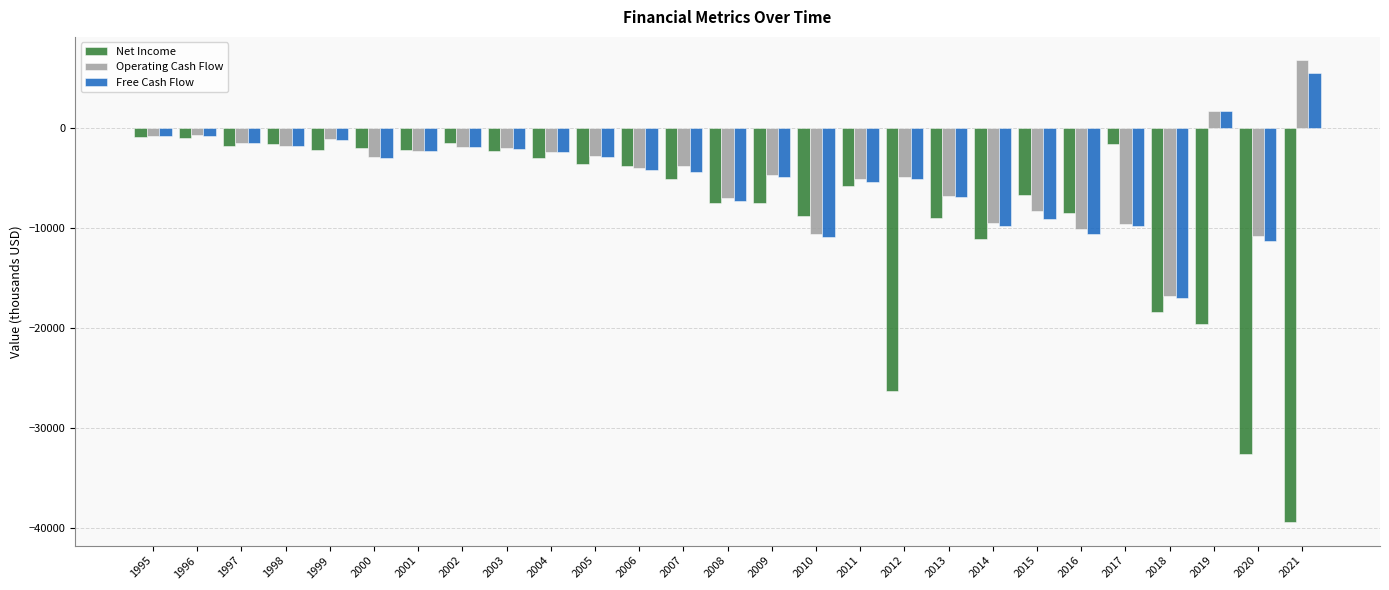

Where is Net Income nearest to the value -20142?

2019